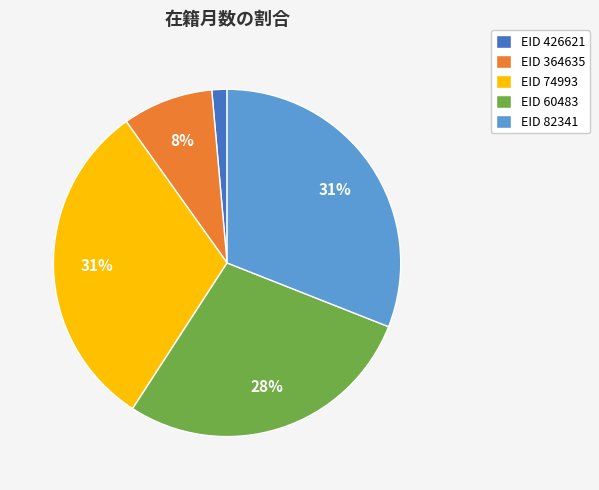

How many segments does this pie chart have?

5